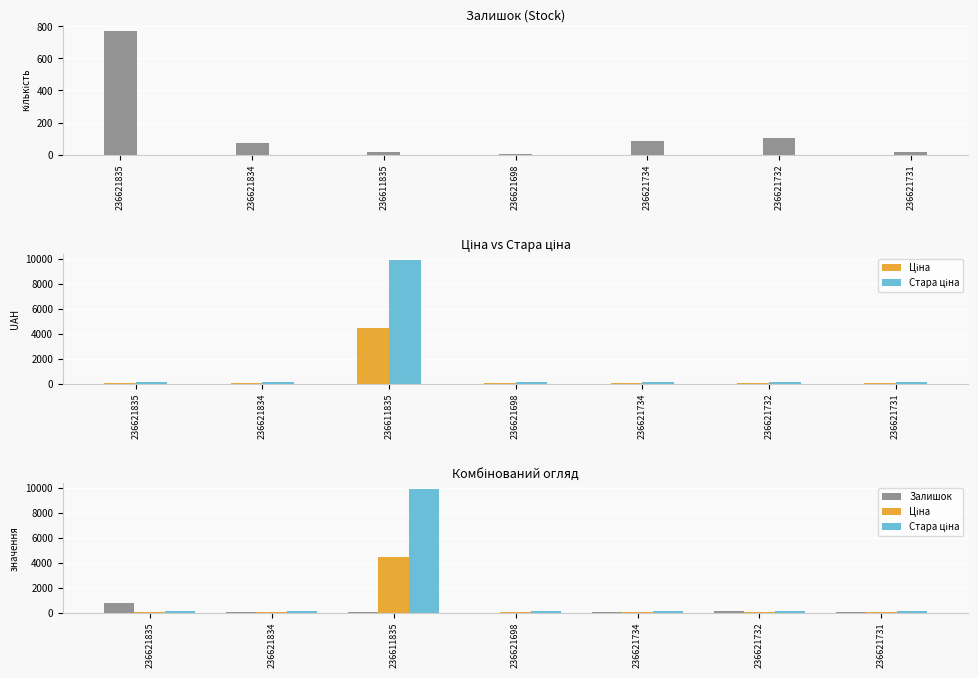

Is it true that Залишок equals 135.3 at 236621734?

False